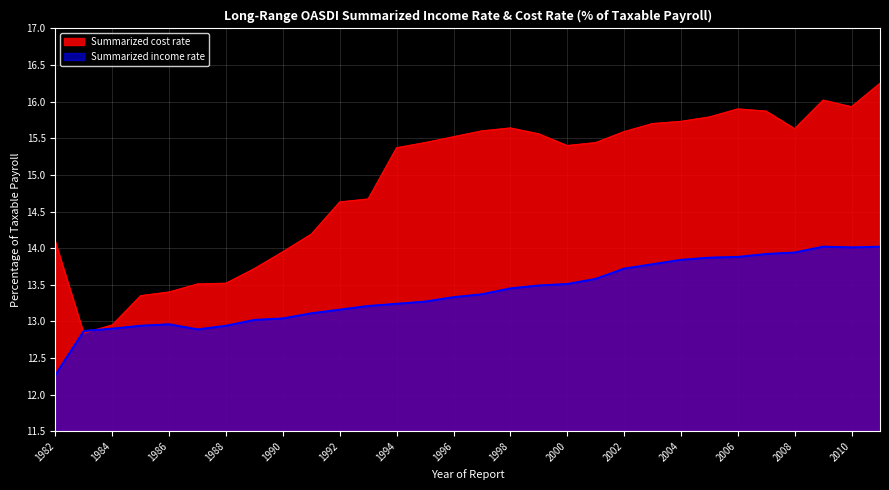

What is the value of the Summarized income rate point at the 5th from the left?

13.0